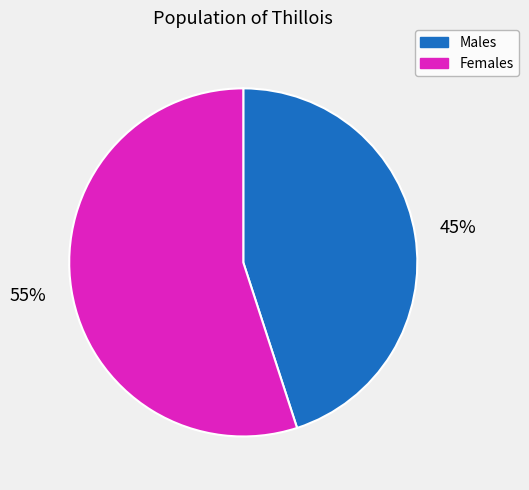

Count the number of slices in the pie.

2